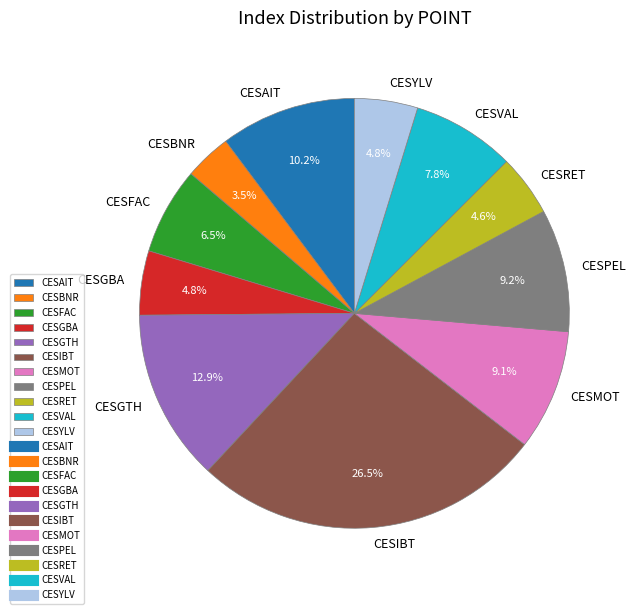

To the nearest percent, what portion does CESPEL represent?

9%